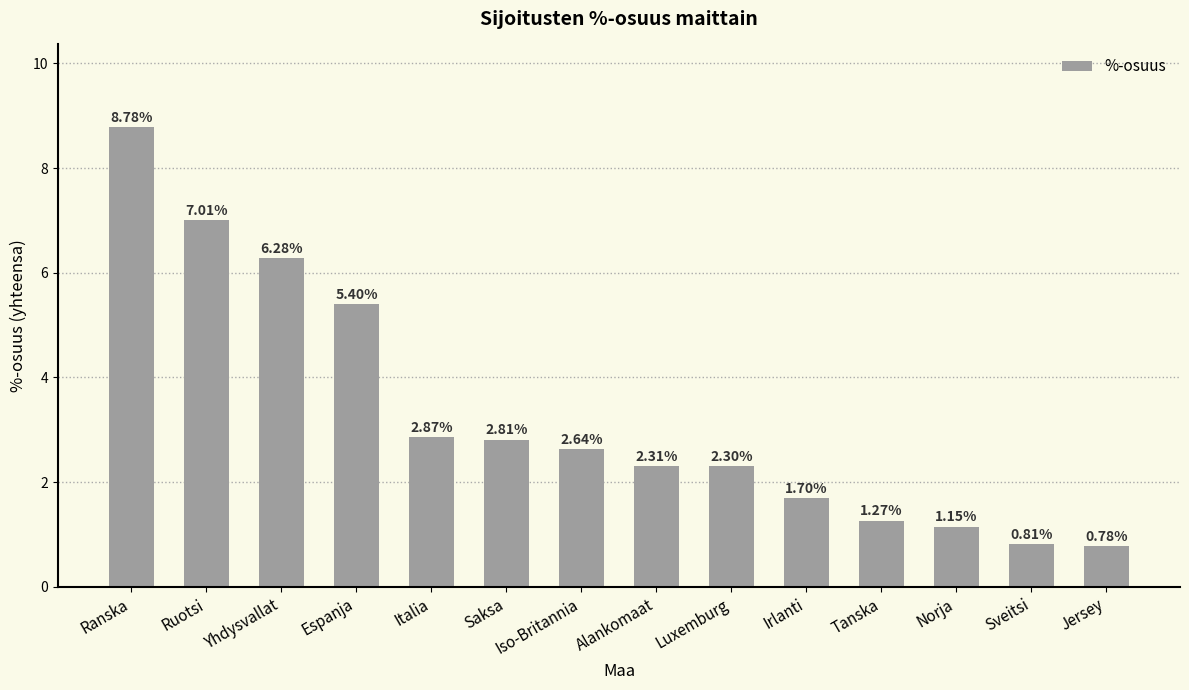

How many distinct data groups are displayed?

1